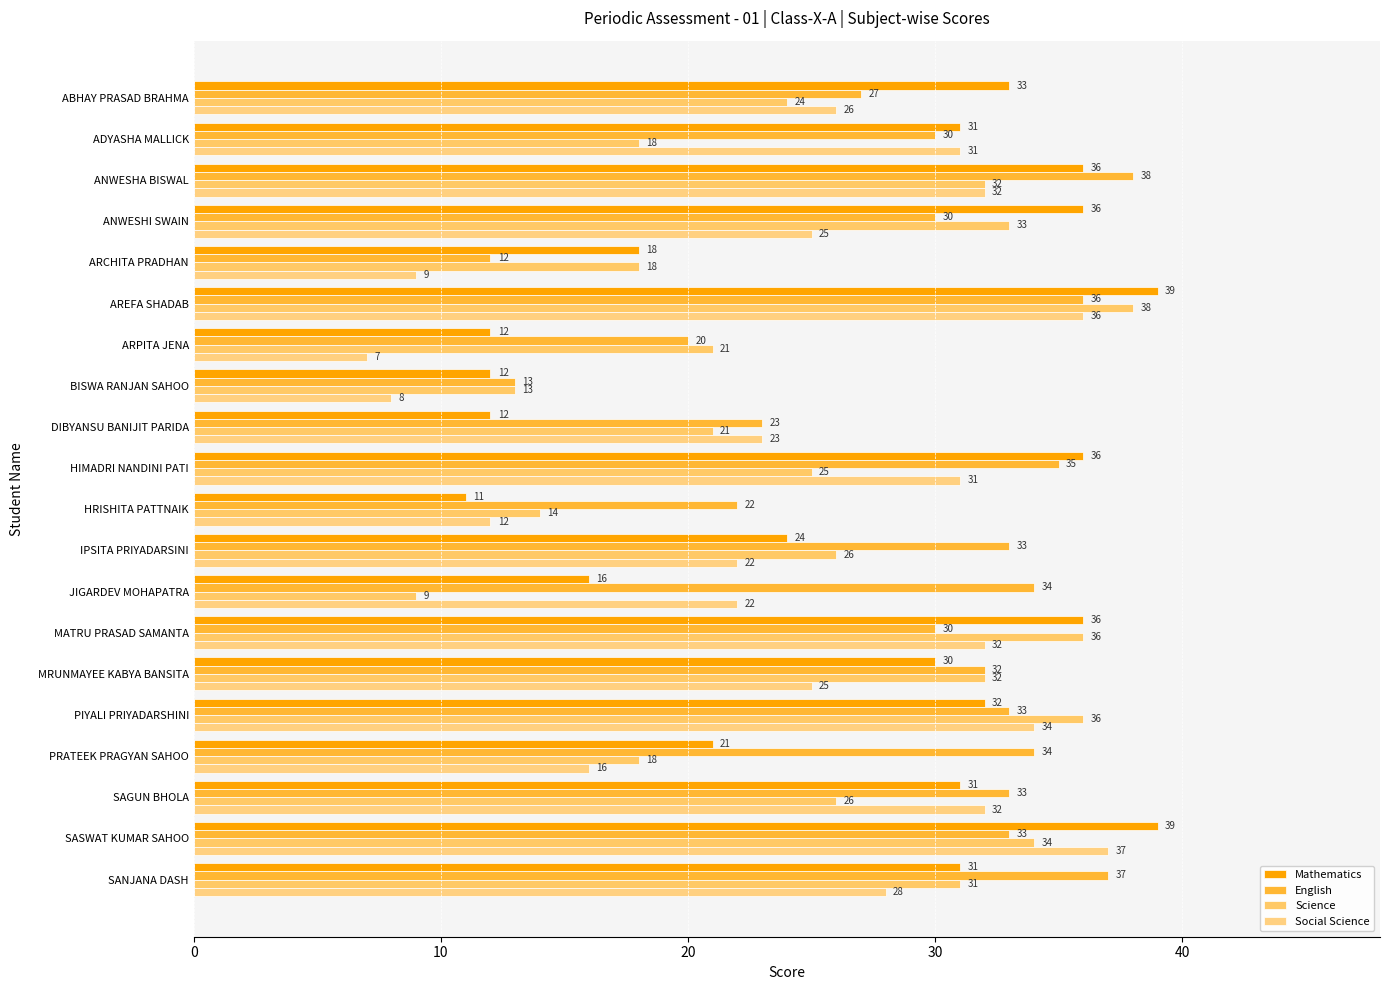

Which label corresponds to the smallest value in the chart?

ARPITA JENA